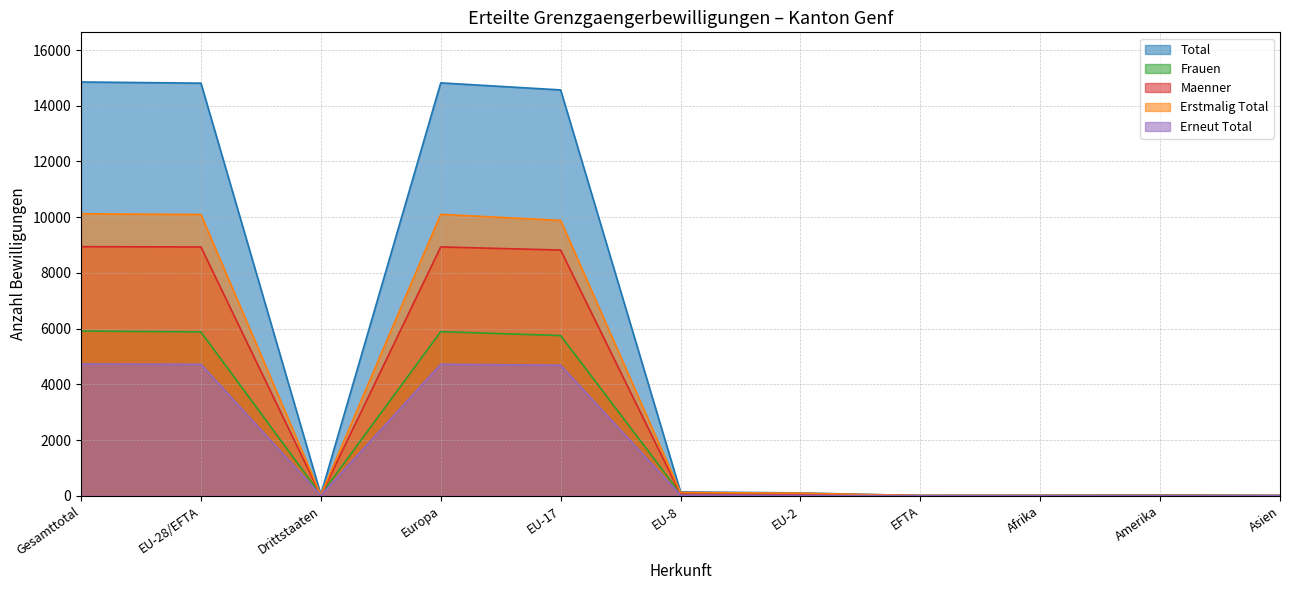

What is the total value across all series at Amerika?

54